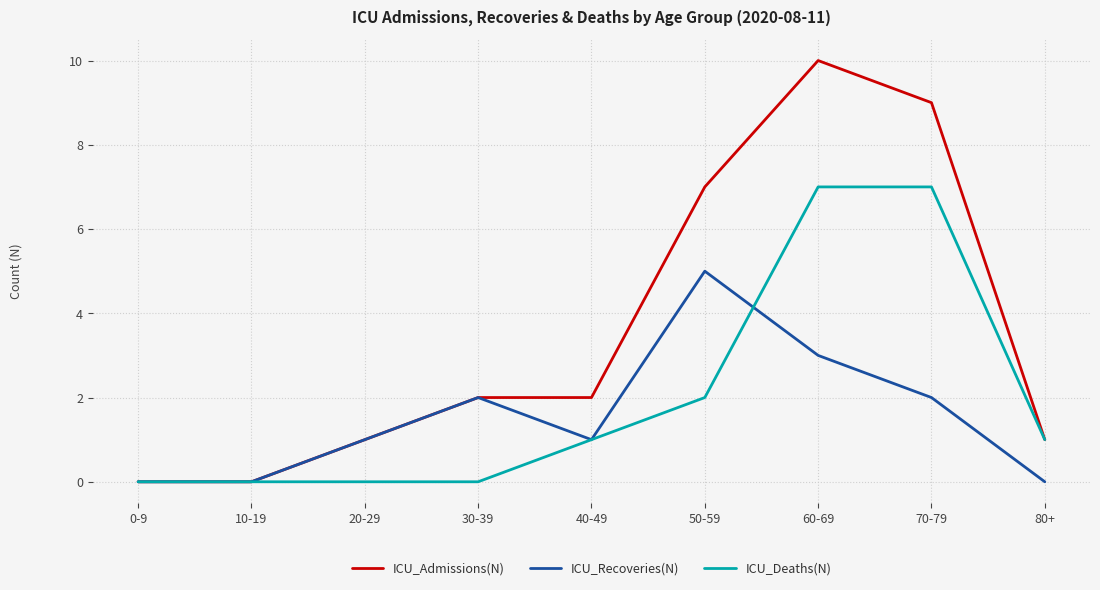

Reading left to right, extract all data points from this chart.

ICU_Admissions(N): 0	0	1	2	2	7	10	9	1
ICU_Recoveries(N): 0	0	1	2	1	5	3	2	0
ICU_Deaths(N): 0	0	0	0	1	2	7	7	1